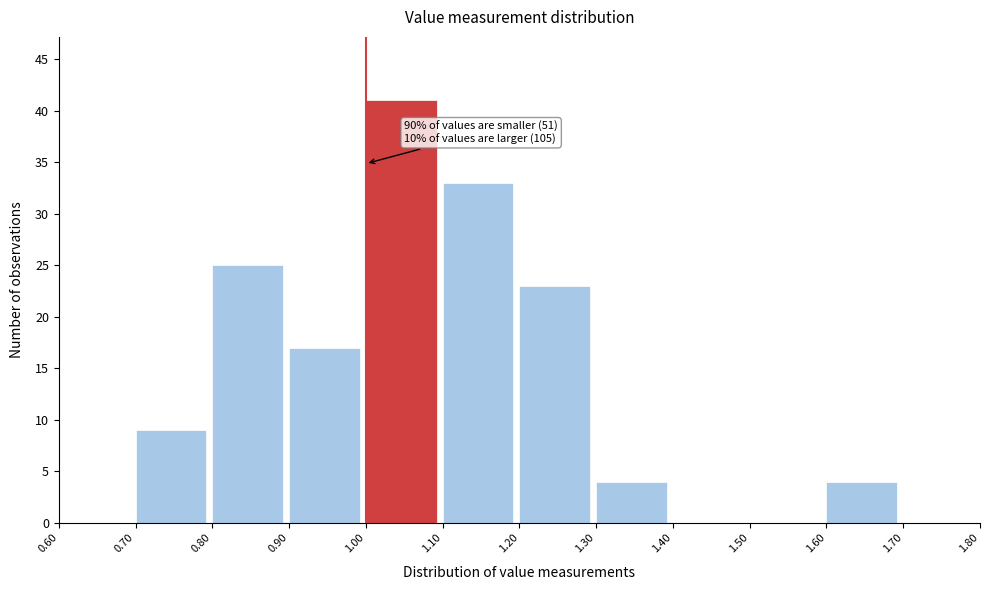

Which range on the x-axis has the tallest bar?

1.00 to 1.10